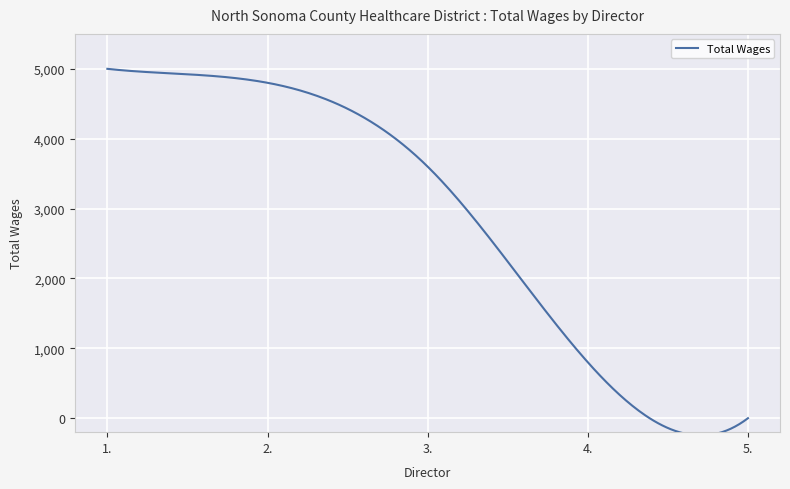

What is the difference between the second highest and minimum values?

5243.5